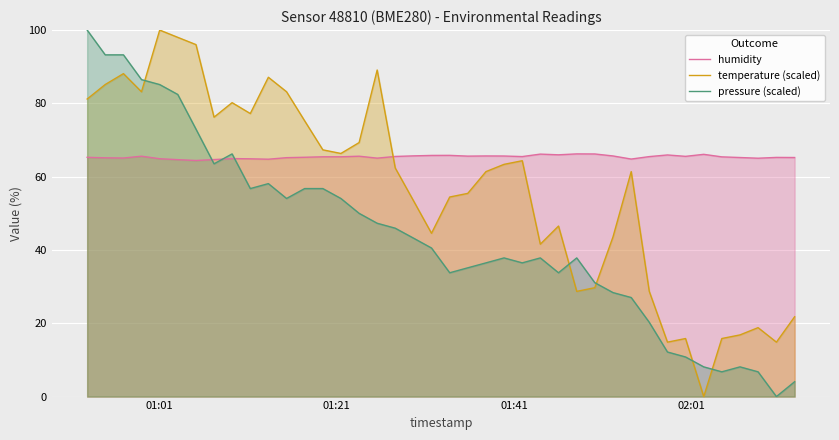

Rank the series by their average value, from highest to lowest.

humidity, temperature (scaled), pressure (scaled)